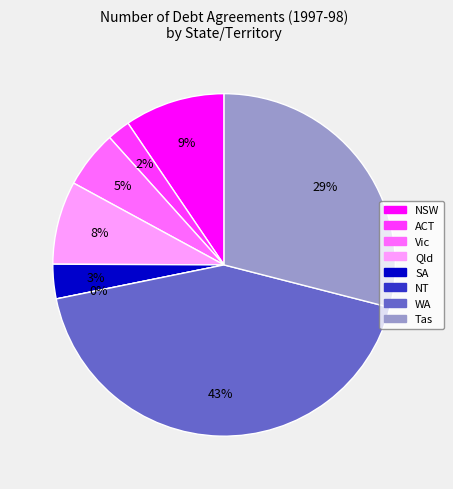

How much of the chart is everything except NT?

100.0%